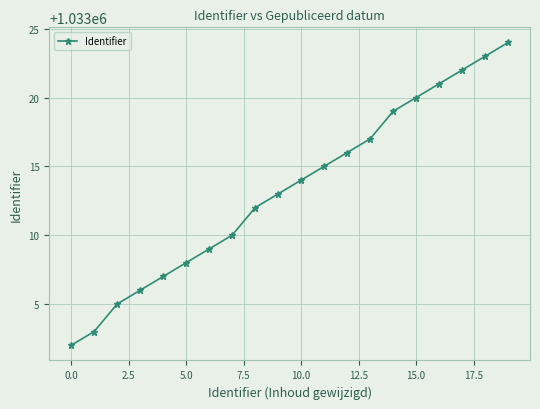

Count the number of data series in this chart.

1